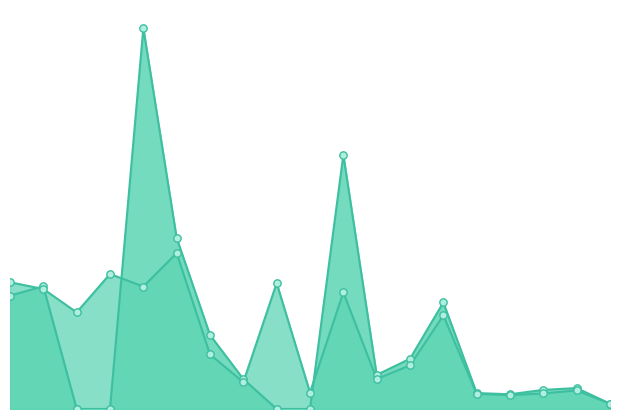

Which series has the largest Y range (max minus min)?

Attempt #2's Duration (ms)